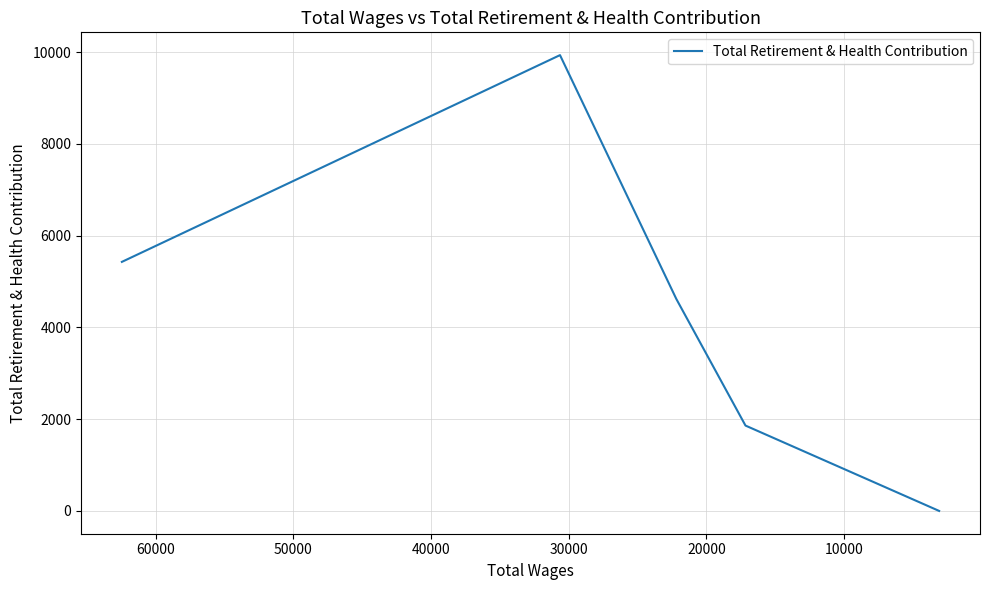

Reading left to right, transcribe all the data shown in this chart.

5427	9932	4620	1860	0